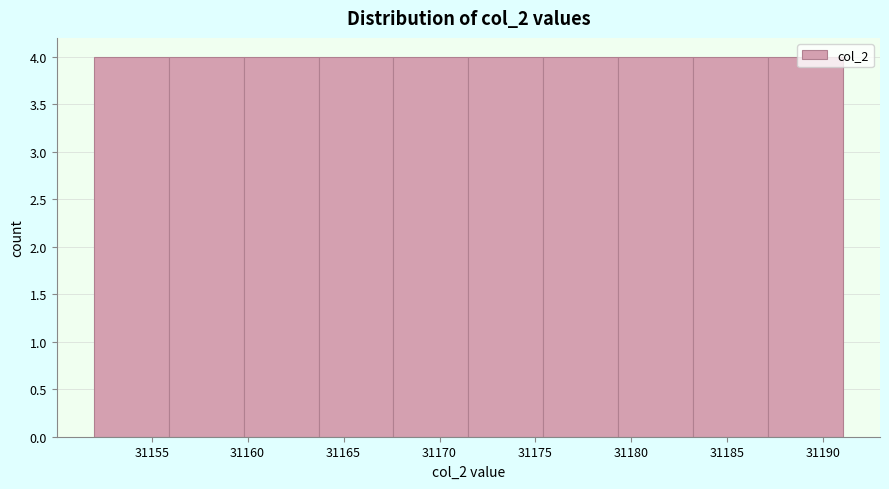

Reading left to right, transcribe this chart: for each bar, give the range it covers on the x-axis and its height. Neither the bar edges nor the heights are printed on the chart, so give them approximately, as read against the axes.

31152.0 to 31155.9: 4
31155.9 to 31159.8: 4
31159.8 to 31163.7: 4
31163.7 to 31167.6: 4
31167.6 to 31171.5: 4
31171.5 to 31175.4: 4
31175.4 to 31179.3: 4
31179.3 to 31183.2: 4
31183.2 to 31187.1: 4
31187.1 to 31191.0: 4